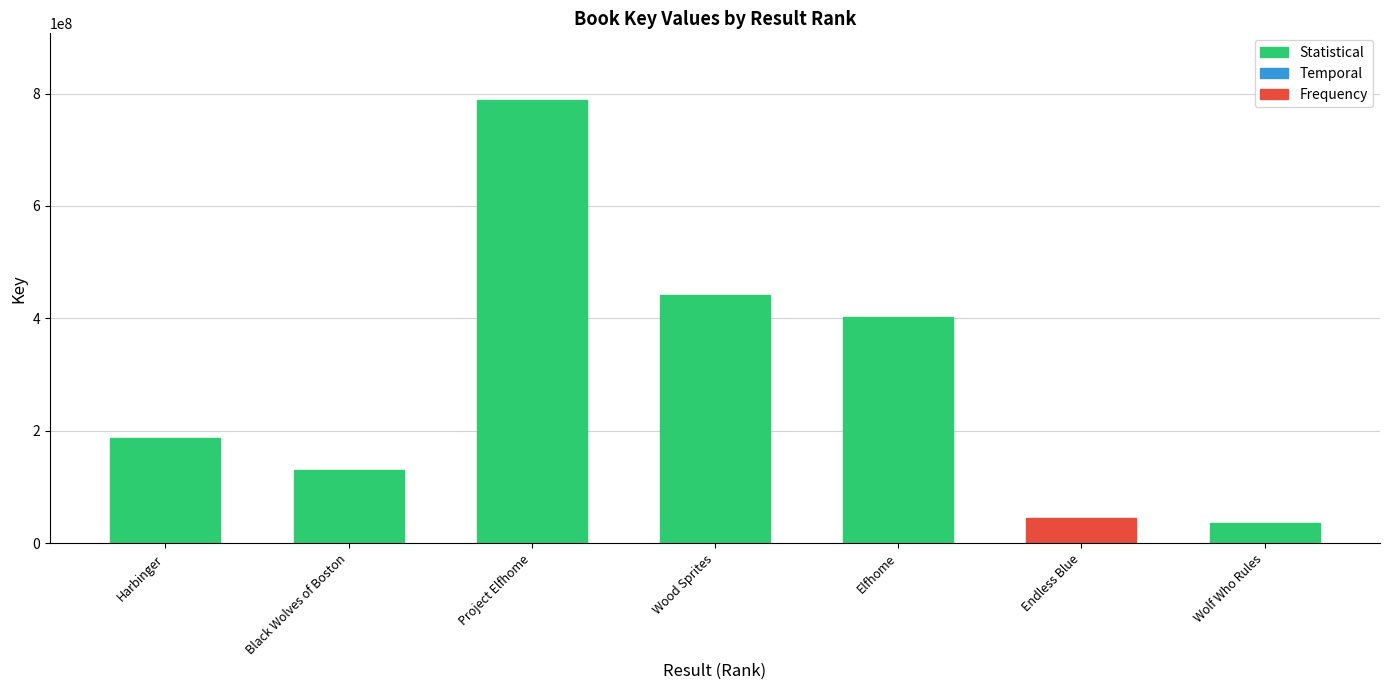

Which has a higher value, Black Wolves of Boston or Project Elfhome?

Project Elfhome